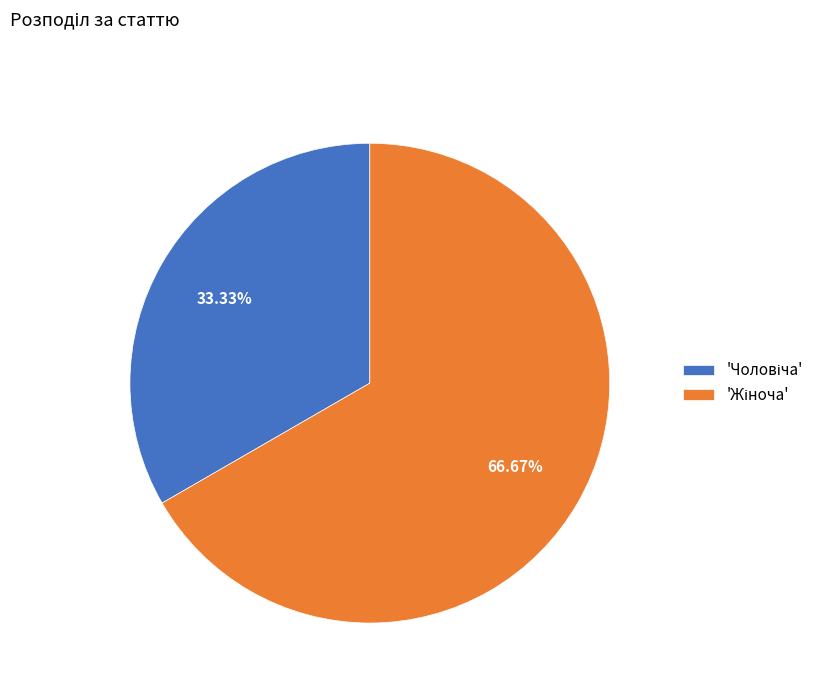

Is there a majority slice in this chart?

Yes